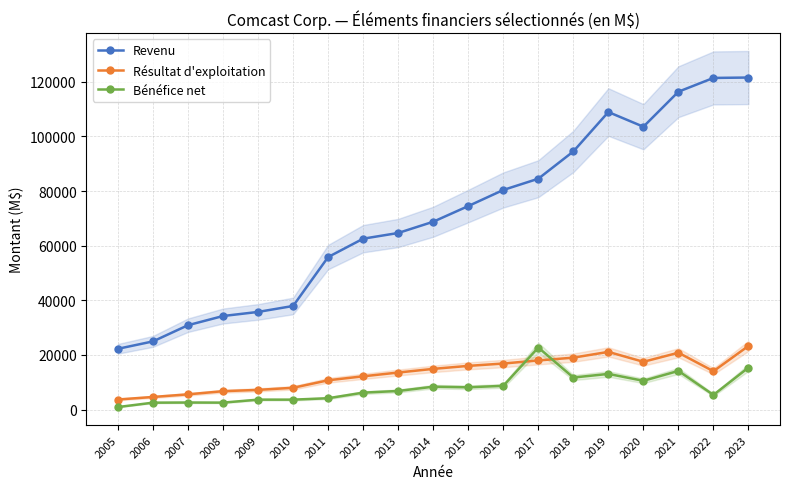

True or false: Bénéfice net has a value of 22714 at 2017.

True